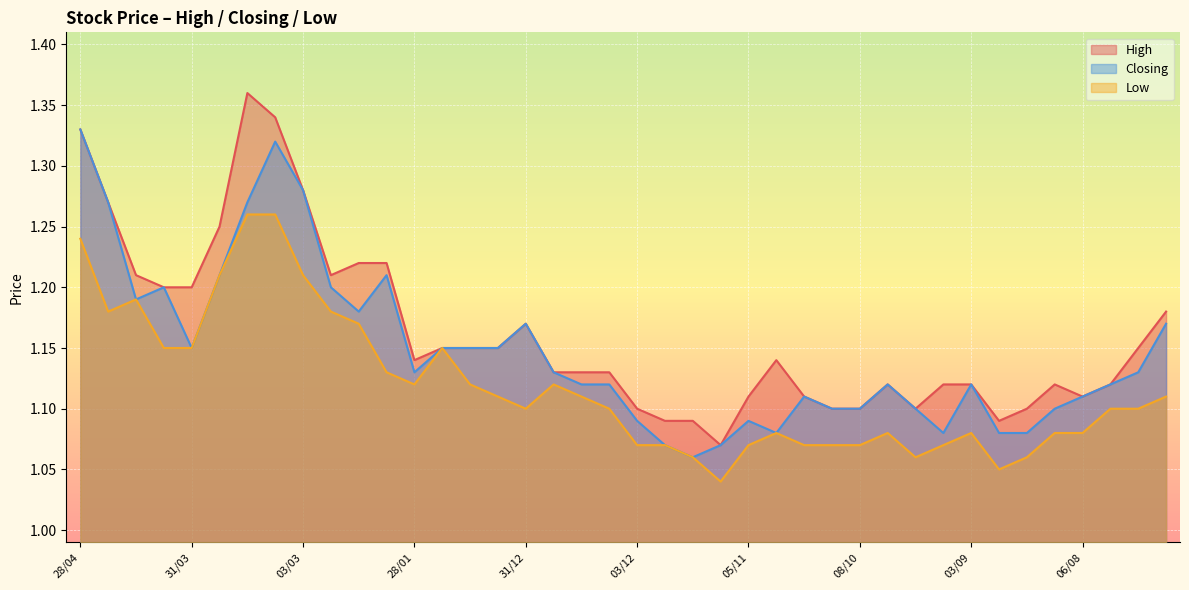

Reading left to right, extract all data points from this chart.

High: 28/04=1.3	21/04=1.3	14/04=1.2	07/04=1.2	31/03=1.2	24/03=1.2	17/03=1.4	10/03=1.3	03/03=1.3	25/02=1.2	18/02=1.2	11/02=1.2	28/01=1.1	21/01=1.1	14/01=1.1	07/01=1.1	31/12=1.2	24/12=1.1	17/12=1.1	10/12=1.1	03/12=1.1	26/11=1.1	19/11=1.1	12/11=1.1	05/11=1.1	29/10=1.1	22/10=1.1	15/10=1.1	08/10=1.1	24/09=1.1	17/09=1.1	10/09=1.1	03/09=1.1	27/08=1.1	20/08=1.1	13/08=1.1	06/08=1.1	30/07=1.1	23/07=1.1	16/07=1.2
Closing: 28/04=1.3	21/04=1.3	14/04=1.2	07/04=1.2	31/03=1.1	24/03=1.2	17/03=1.3	10/03=1.3	03/03=1.3	25/02=1.2	18/02=1.2	11/02=1.2	28/01=1.1	21/01=1.1	14/01=1.1	07/01=1.1	31/12=1.2	24/12=1.1	17/12=1.1	10/12=1.1	03/12=1.1	26/11=1.1	19/11=1.1	12/11=1.1	05/11=1.1	29/10=1.1	22/10=1.1	15/10=1.1	08/10=1.1	24/09=1.1	17/09=1.1	10/09=1.1	03/09=1.1	27/08=1.1	20/08=1.1	13/08=1.1	06/08=1.1	30/07=1.1	23/07=1.1	16/07=1.2
Low: 28/04=1.2	21/04=1.2	14/04=1.2	07/04=1.1	31/03=1.1	24/03=1.2	17/03=1.3	10/03=1.3	03/03=1.2	25/02=1.2	18/02=1.2	11/02=1.1	28/01=1.1	21/01=1.1	14/01=1.1	07/01=1.1	31/12=1.1	24/12=1.1	17/12=1.1	10/12=1.1	03/12=1.1	26/11=1.1	19/11=1.1	12/11=1.0	05/11=1.1	29/10=1.1	22/10=1.1	15/10=1.1	08/10=1.1	24/09=1.1	17/09=1.1	10/09=1.1	03/09=1.1	27/08=1.1	20/08=1.1	13/08=1.1	06/08=1.1	30/07=1.1	23/07=1.1	16/07=1.1